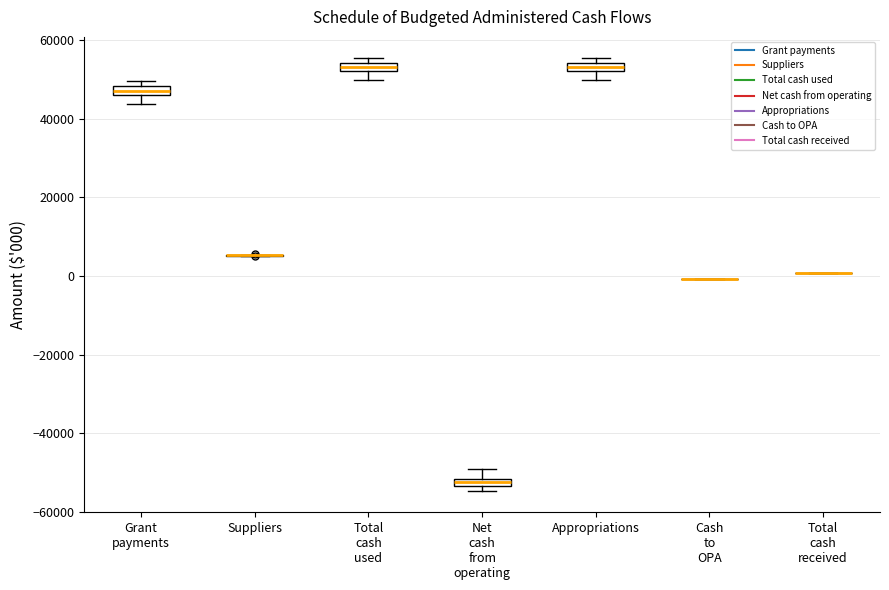

Where is the lower edge of the box for Grant payments on the y-axis? The values are not printed on the chart, so give them approximately, as read against the axis.

46000